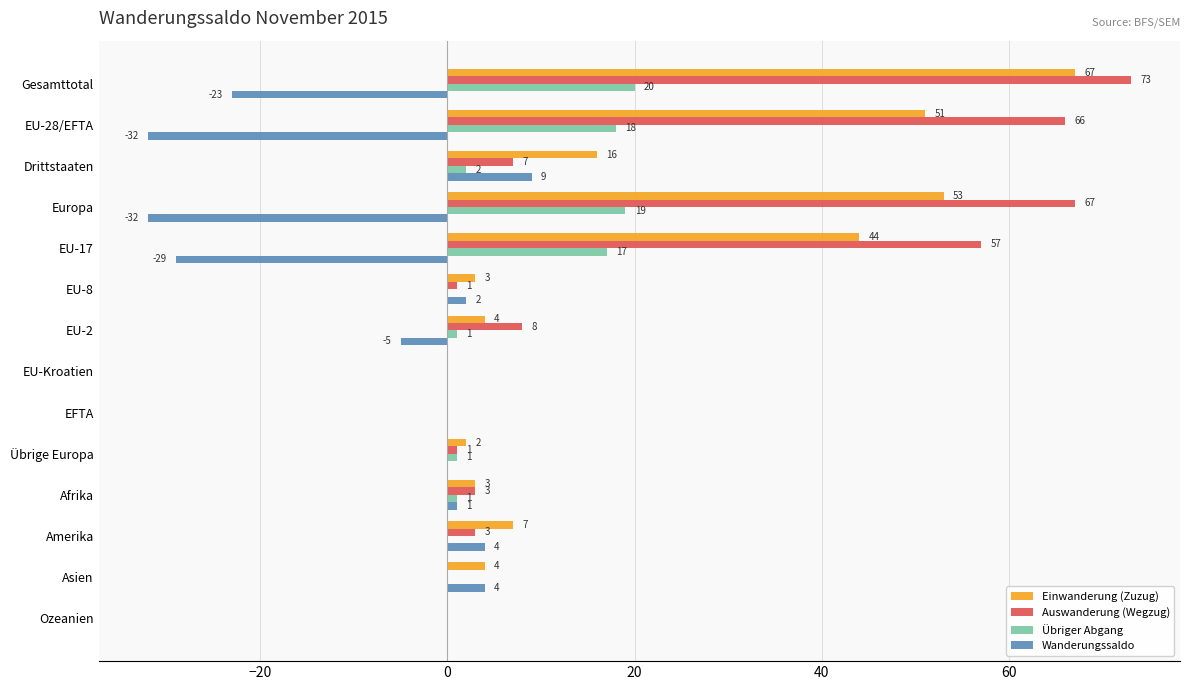

Is it true that Einwanderung (Zuzug) equals 4 at EU-2?

True